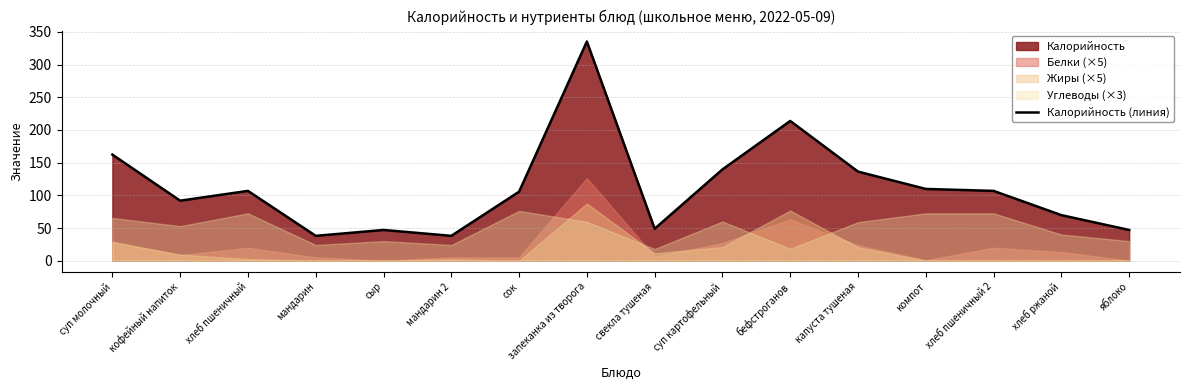

What is the sum of all values?

1796.7